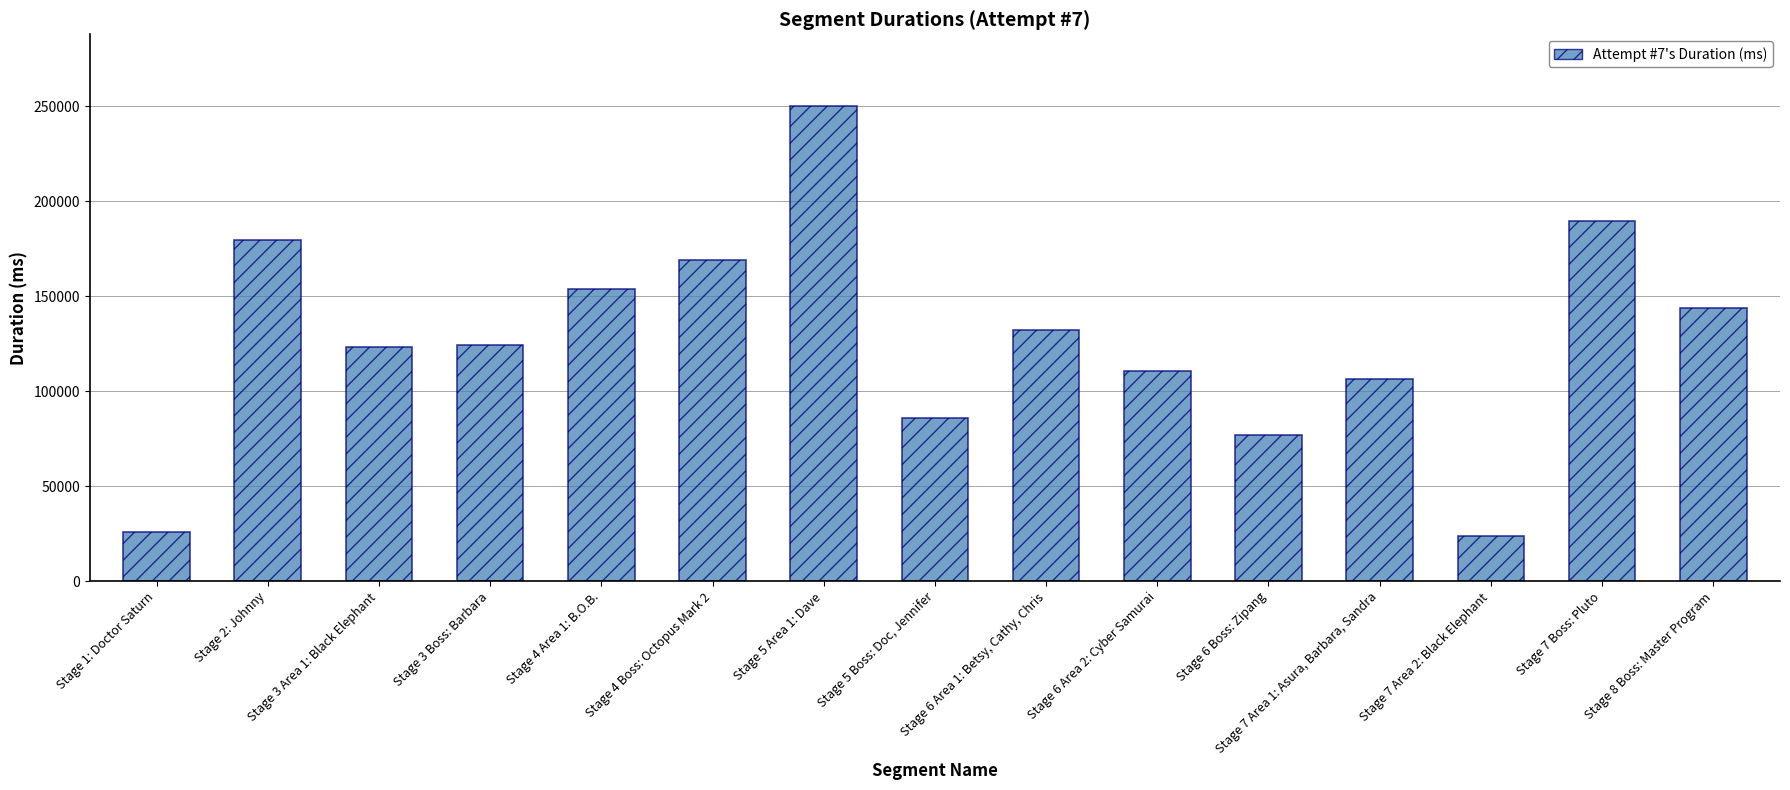

List the labels in order of value, smallest first.

Stage 7 Area 2: Black Elephant, Stage 1: Doctor Saturn, Stage 6 Boss: Zipang, Stage 5 Boss: Doc, Jennifer, Stage 7 Area 1: Asura, Barbara, Sandra, Stage 6 Area 2: Cyber Samurai, Stage 3 Area 1: Black Elephant, Stage 3 Boss: Barbara, Stage 6 Area 1: Betsy, Cathy, Chris, Stage 8 Boss: Master Program, Stage 4 Area 1: B.O.B., Stage 4 Boss: Octopus Mark 2, Stage 2: Johnny, Stage 7 Boss: Pluto, Stage 5 Area 1: Dave